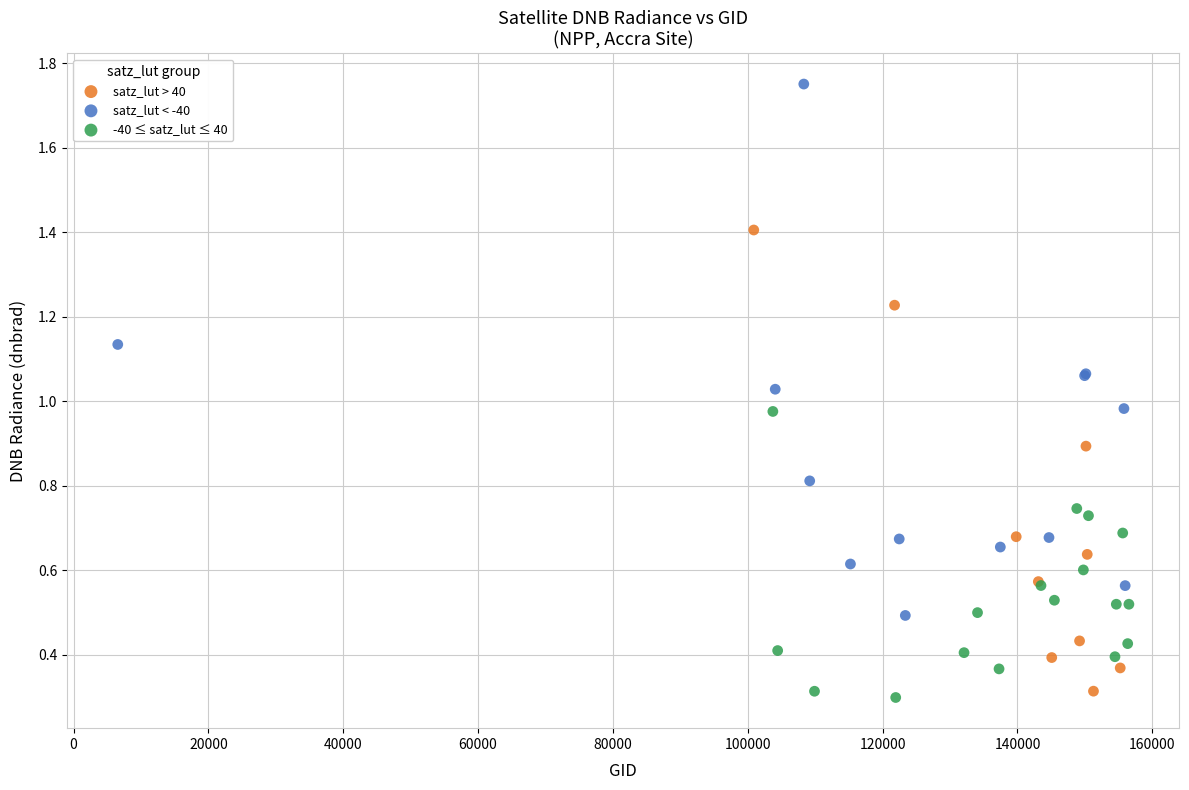

Which series reaches the maximum Y coordinate?

satz_lut < -40